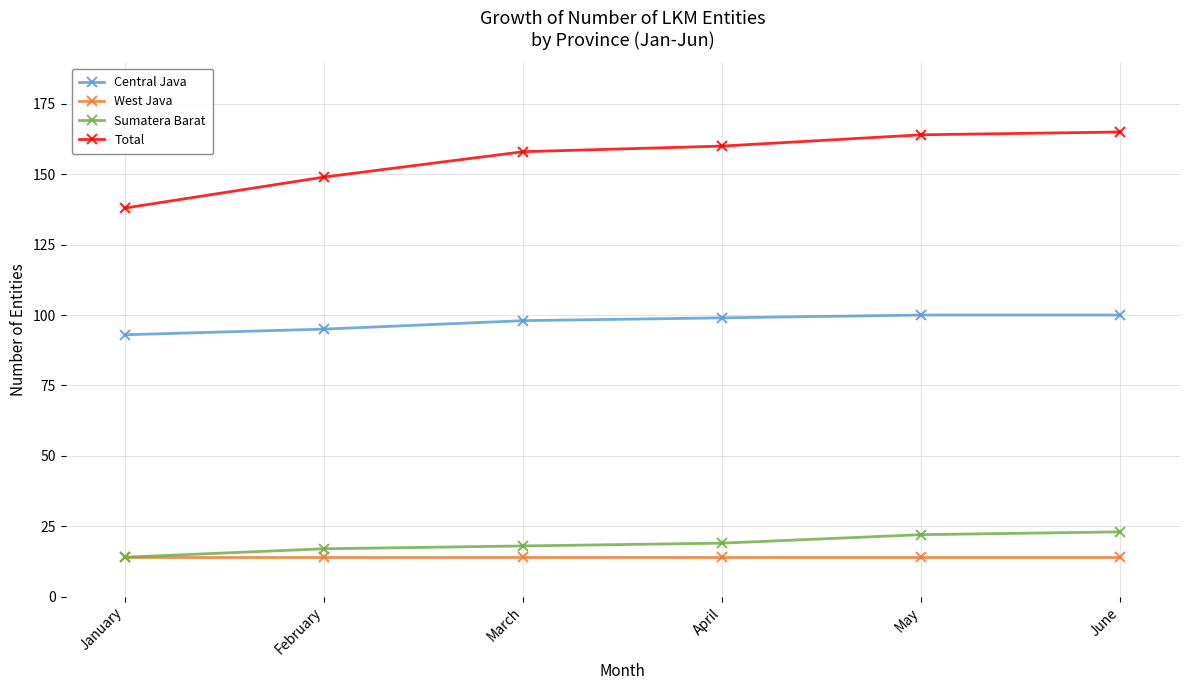

How many lines are shown in the chart?

4